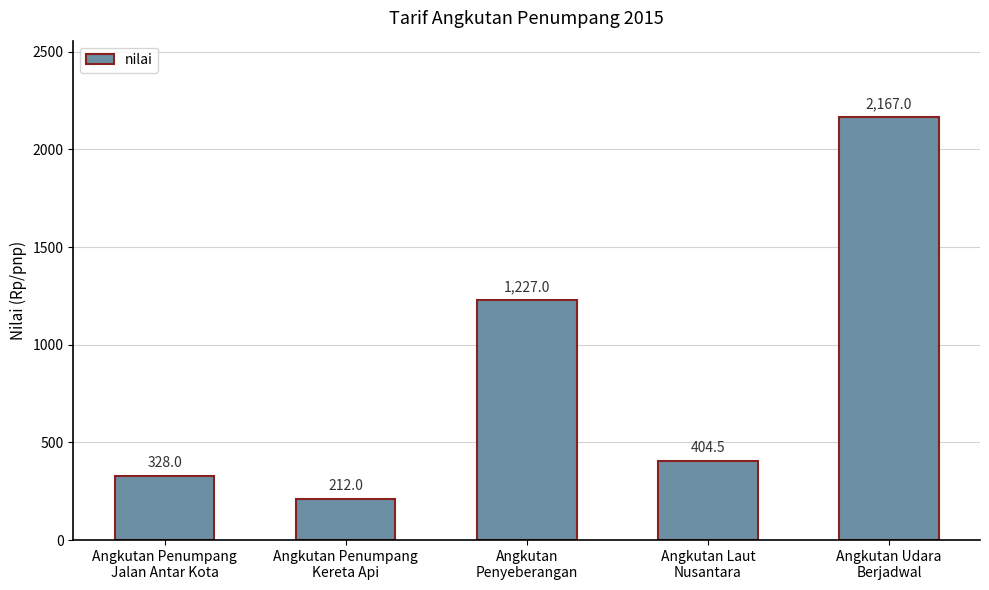

List the labels in order of value, largest first.

Angkutan Udara
Berjadwal, Angkutan
Penyeberangan, Angkutan Laut
Nusantara, Angkutan Penumpang
Jalan Antar Kota, Angkutan Penumpang
Kereta Api